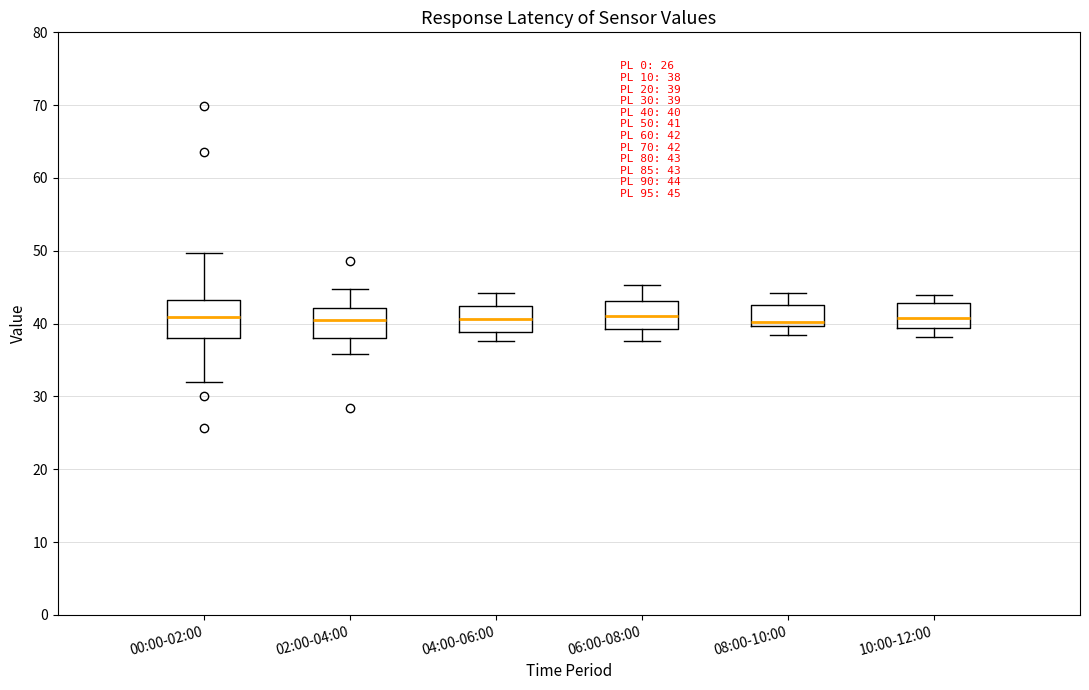

Comparing the boxes themselves (not the whiskers), which one is the tallest?

00:00-02:00